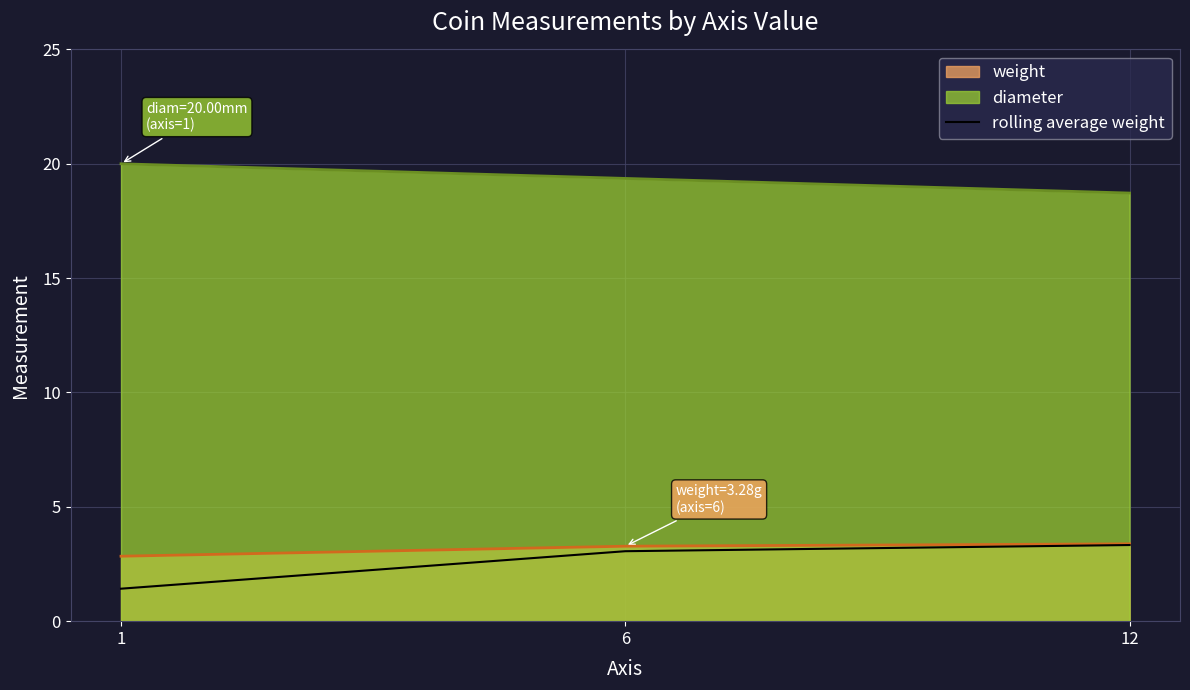

List the labels in order of value, largest first.

12, 6, 1